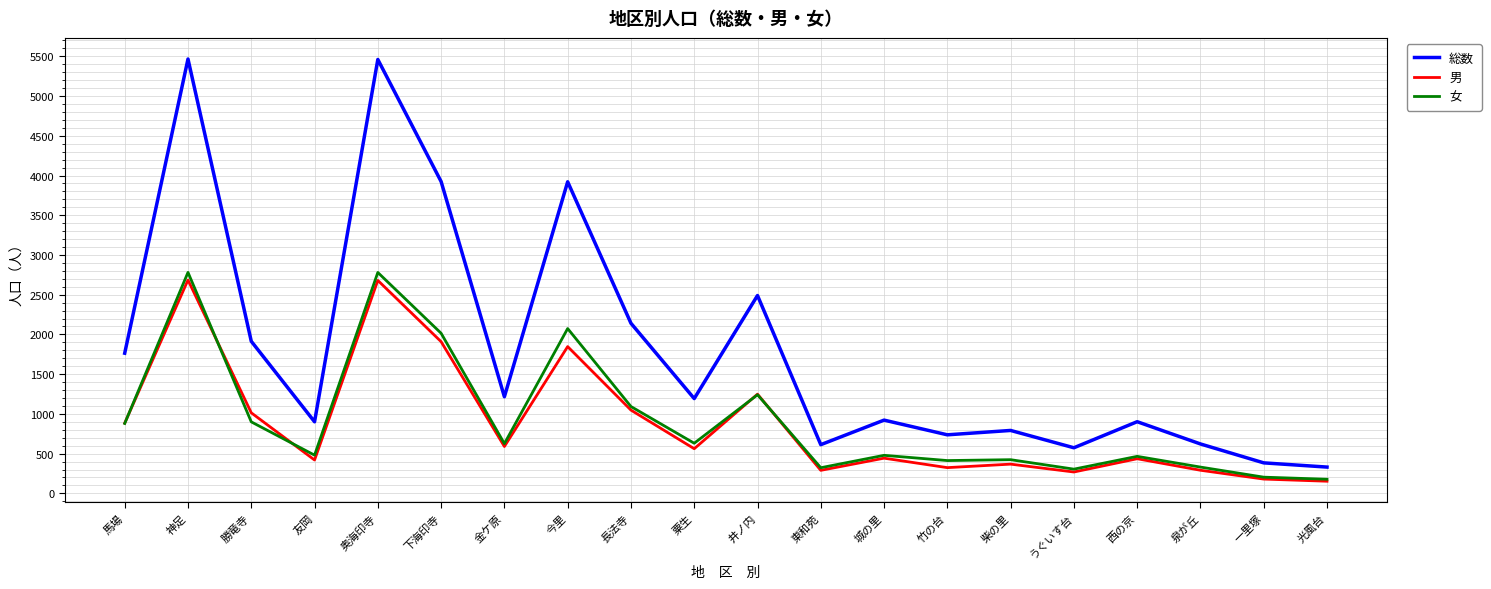

Where is the first local maximum for 総数?

神足